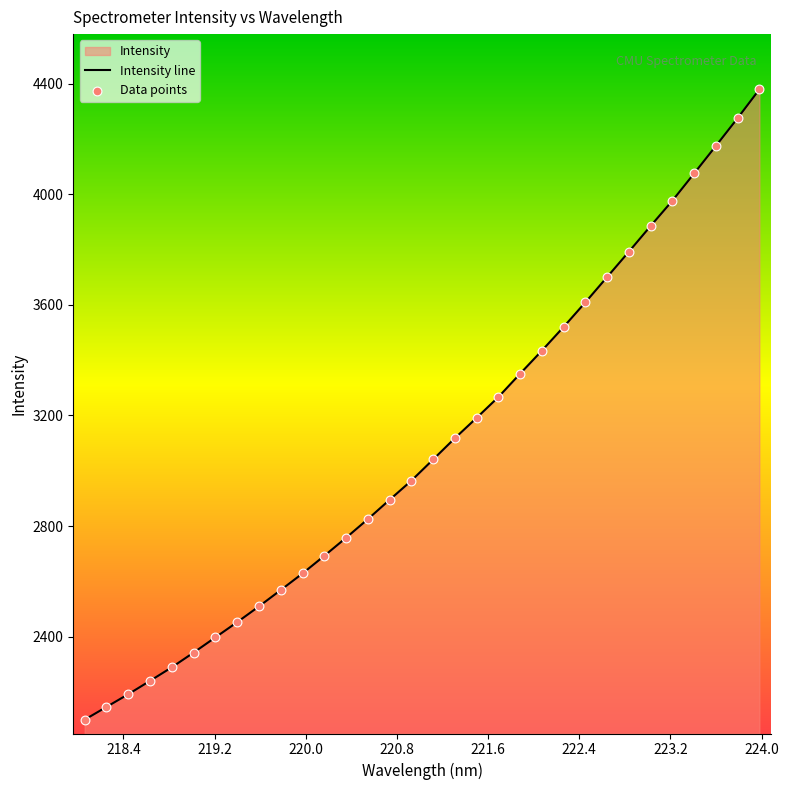

What is the maximum value shown in the chart?

4379.2